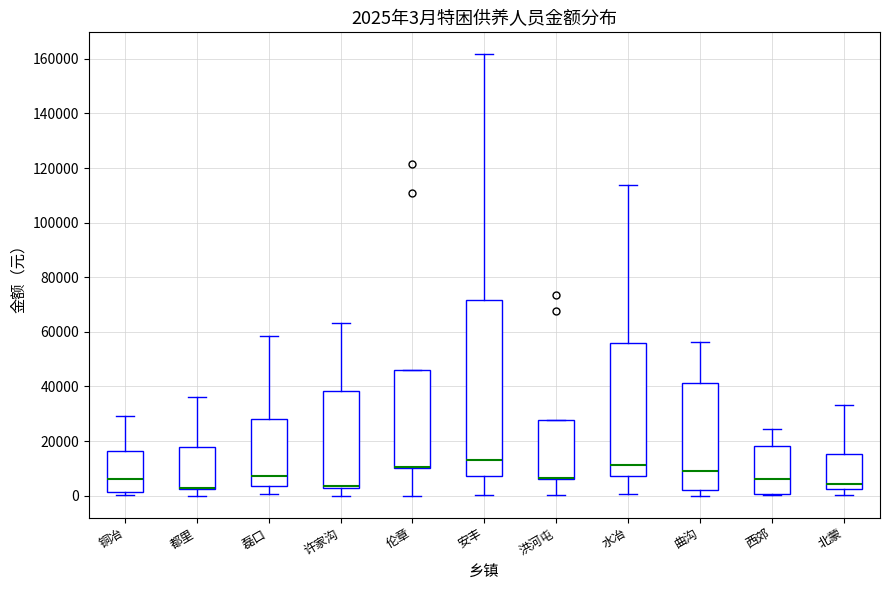

Comparing the boxes themselves (not the whiskers), which one is the tallest?

安丰